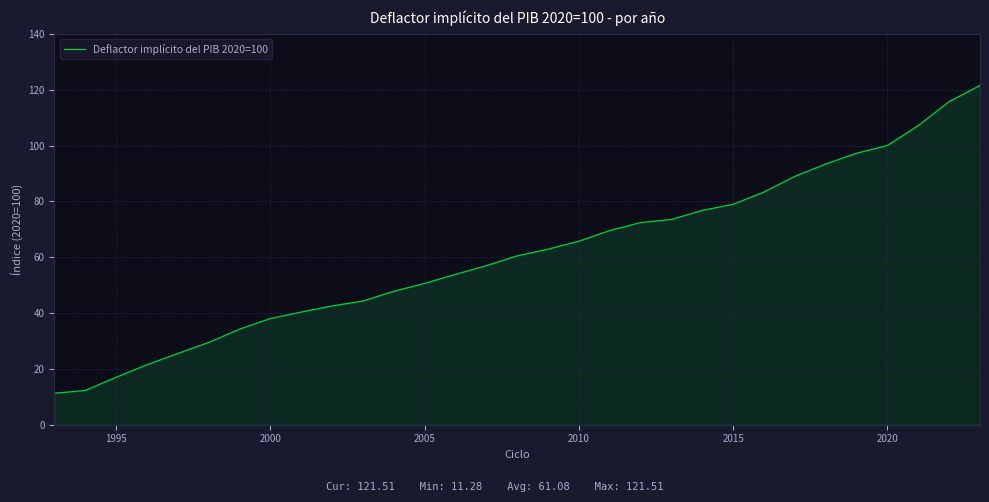

What is the maximum value shown in the chart?

121.5